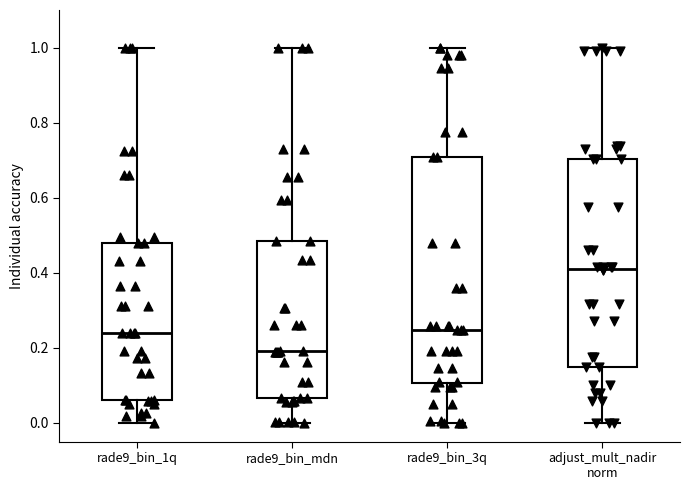

Where does the lower whisker of the box for rade9_bin_3q end on the y-axis? The values are not printed on the chart, so give them approximately, as read against the axis.

0.00